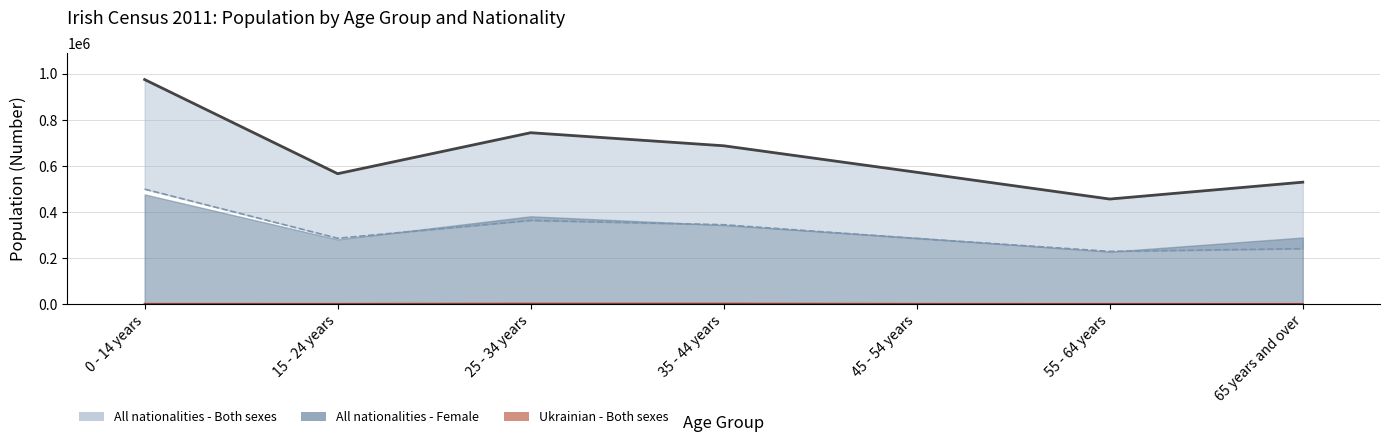

True or false: Ukrainian - Both sexes (line) has a value of 375 at 45 - 54 years.

True